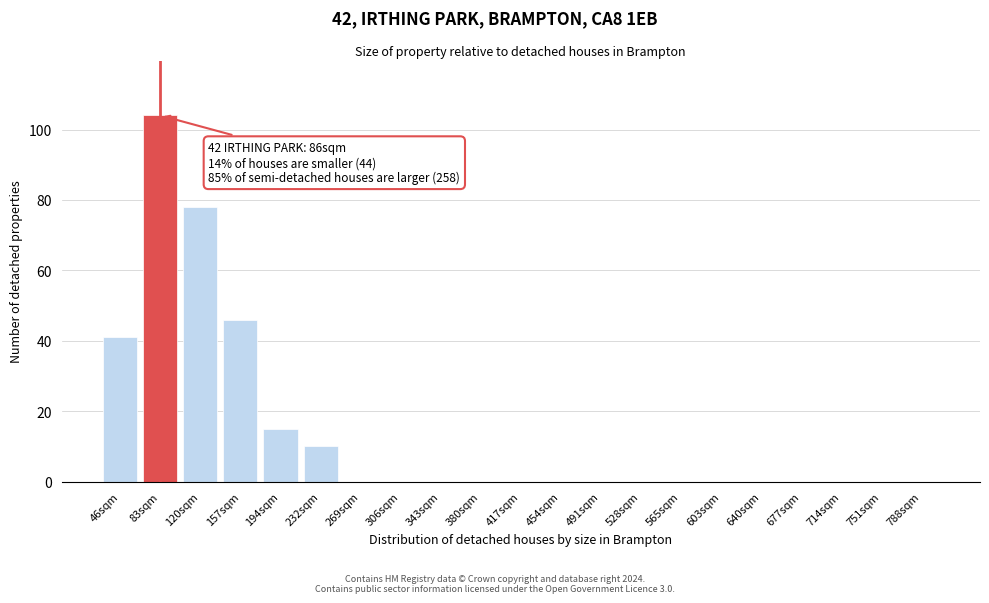

Reading right to left, list all the values displayed in this chart.

788sqm=0	751sqm=0	714sqm=0	677sqm=0	640sqm=0	603sqm=0	565sqm=0	528sqm=0	491sqm=0	454sqm=0	417sqm=0	380sqm=0	343sqm=0	306sqm=0	269sqm=0	232sqm=10	194sqm=15	157sqm=46	120sqm=78	83sqm=104	46sqm=41